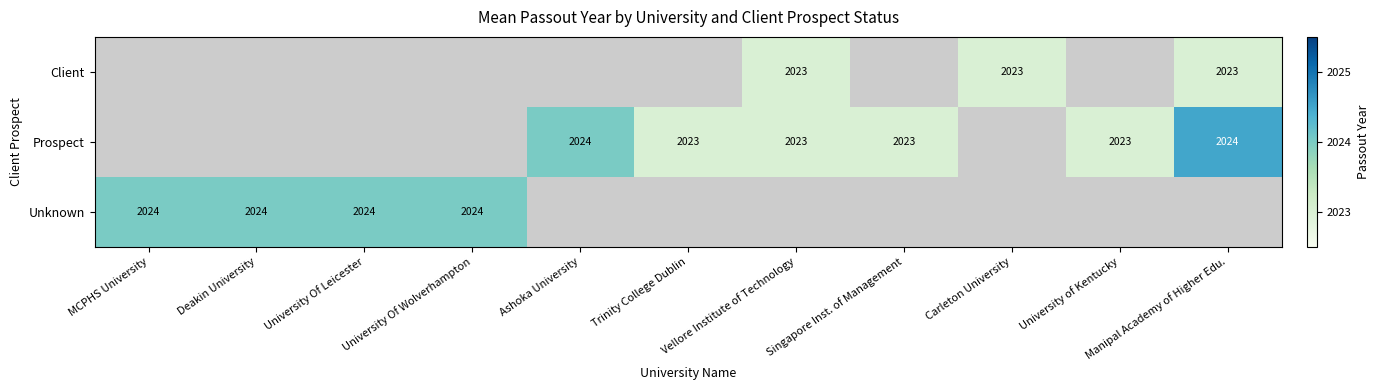

The value of Unknown at Deakin University is 2024. True or false?

True